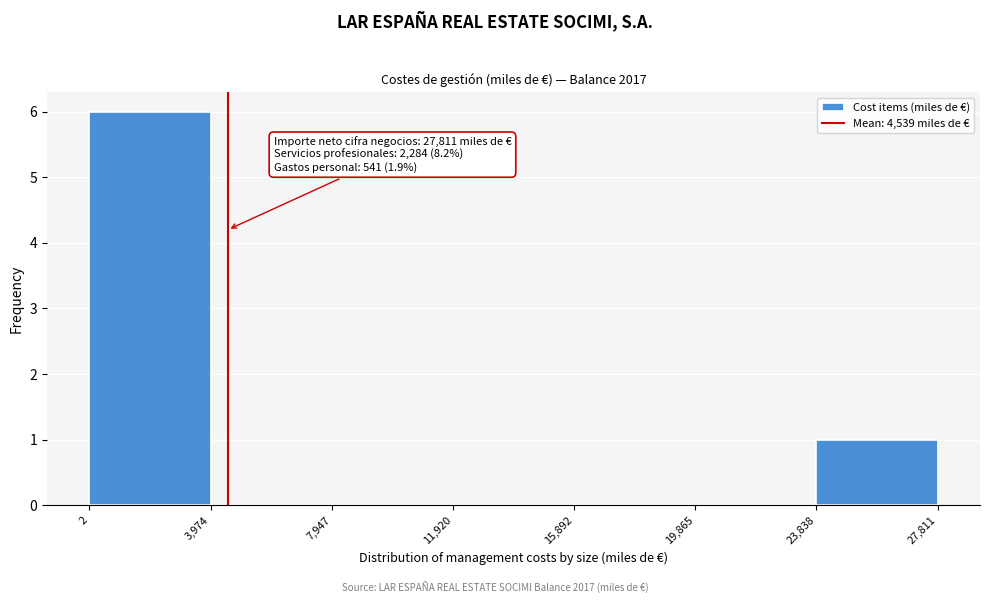

Which range on the x-axis has the tallest bar?

2 to 3,974